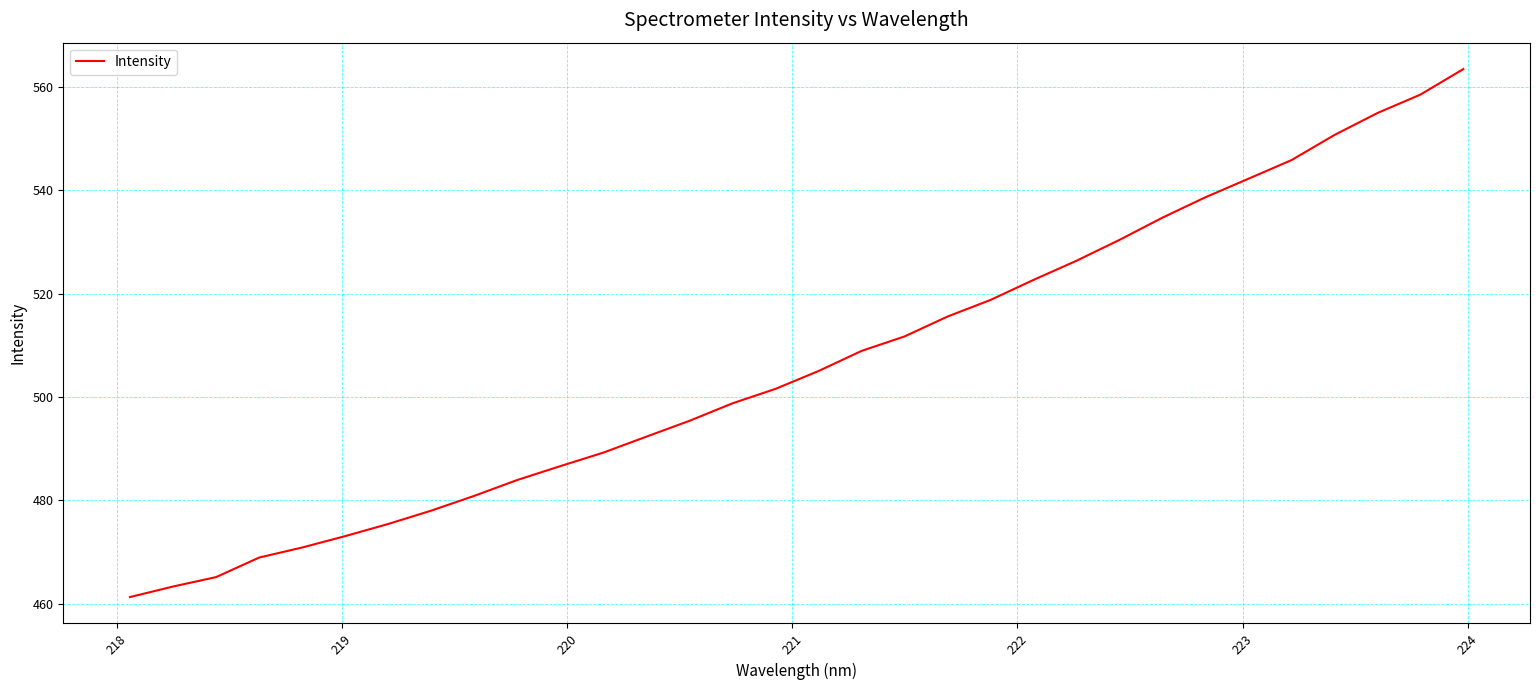

What is the maximum value shown in the chart?

563.5